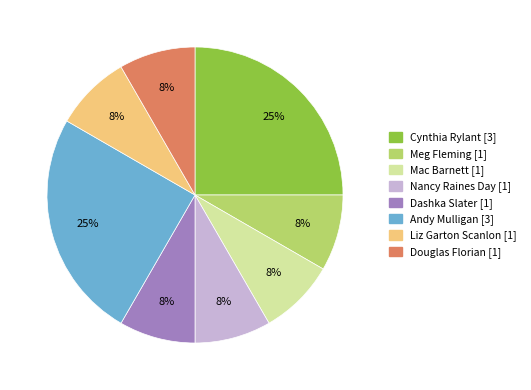

True or false: Cynthia Rylant accounts for 25% of the total.

True